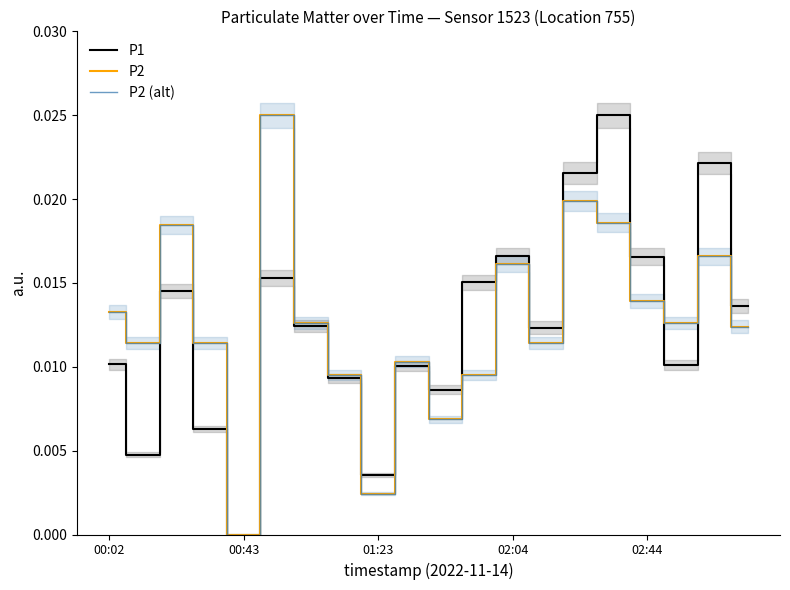

Is this an area chart (filled region under the line)?

No